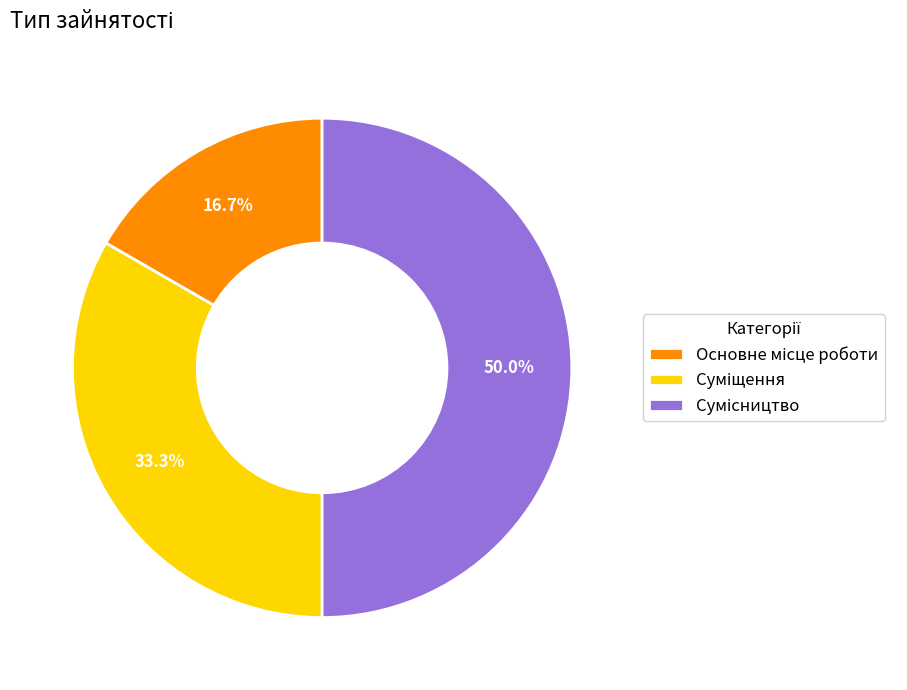

To the nearest percent, what is the difference between the Сумісництво and Суміщення slice percentages?

17%